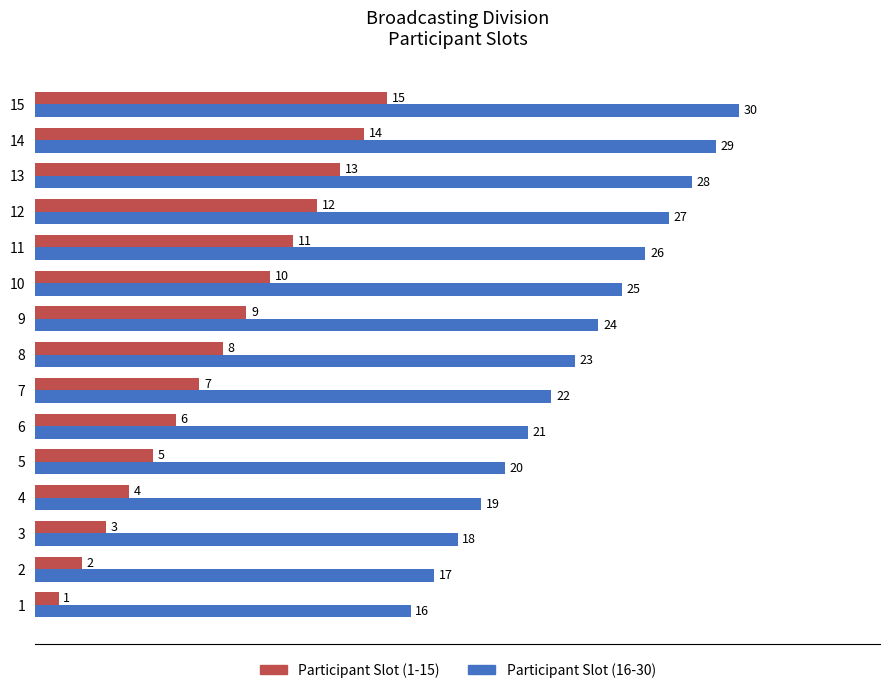

At which category is the sum across all series the highest?

15